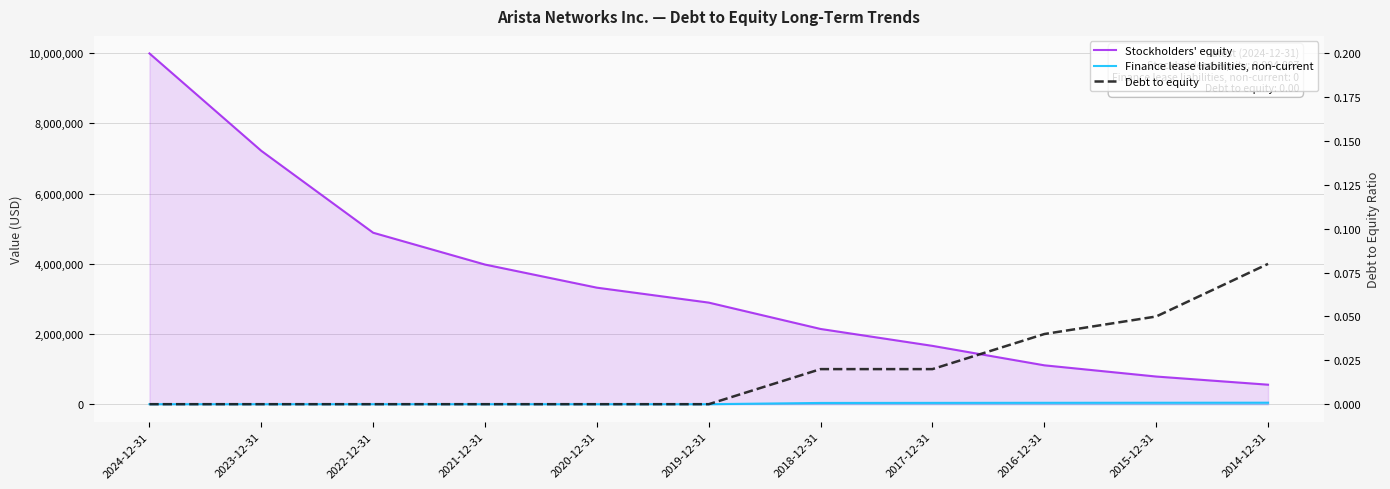

What is the difference between the second highest and second lowest values in the Debt to equity series?

0.1